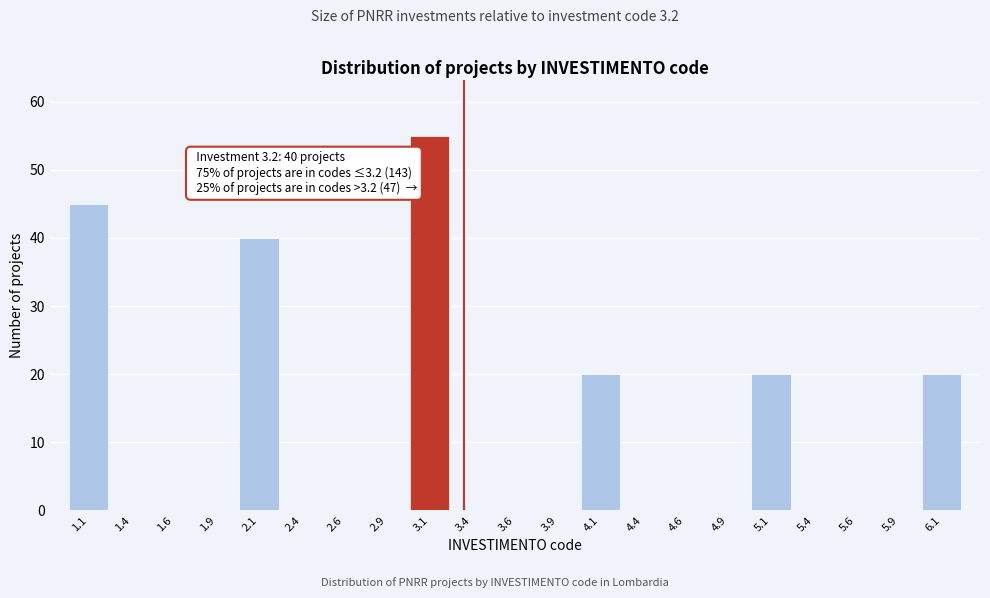

Which range on the x-axis has the tallest bar?

3.00 to 3.25